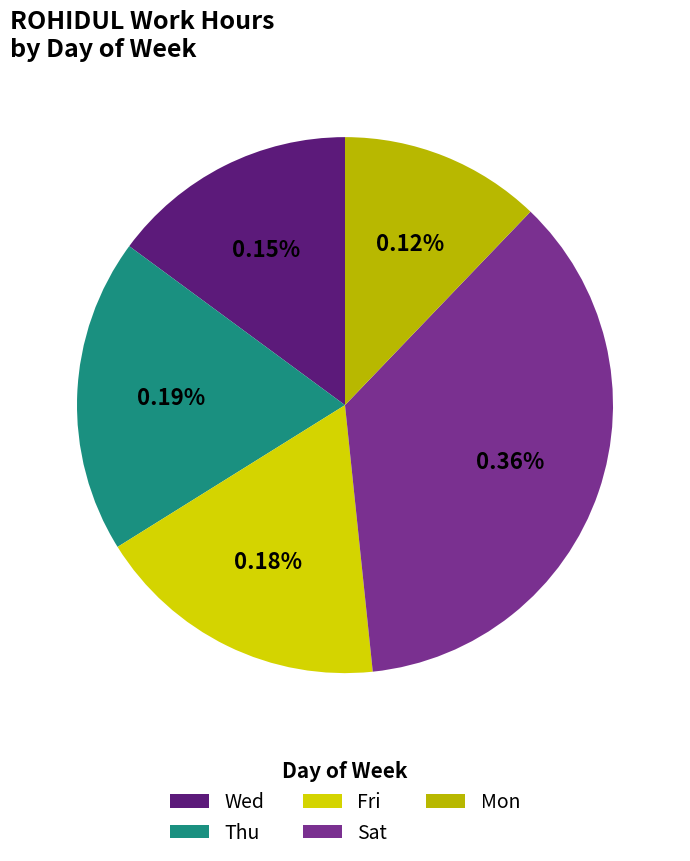

Combined, do Sat and Mon account for over 50%?

No